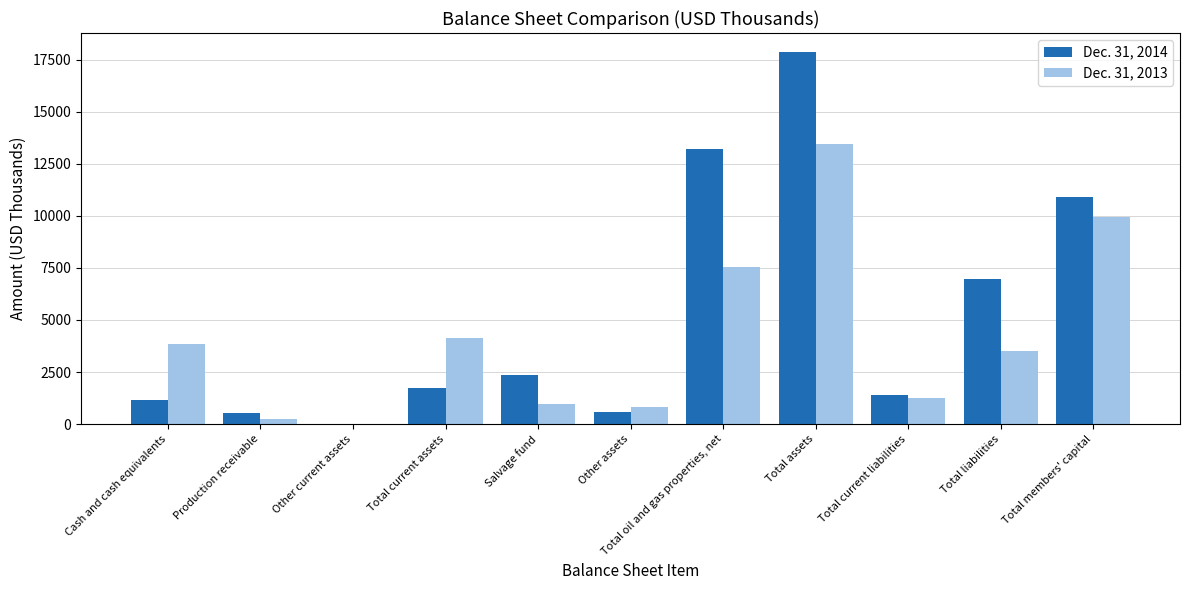

At which category is the sum across all series the highest?

Total assets